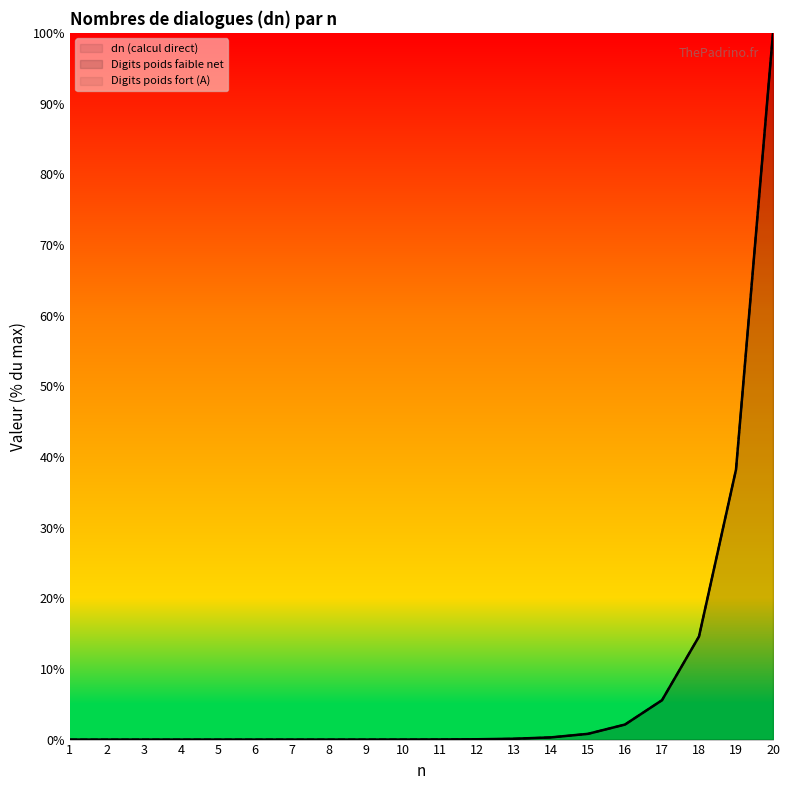

Which series changed the most between 15 and 18?

dn (calcul direct)